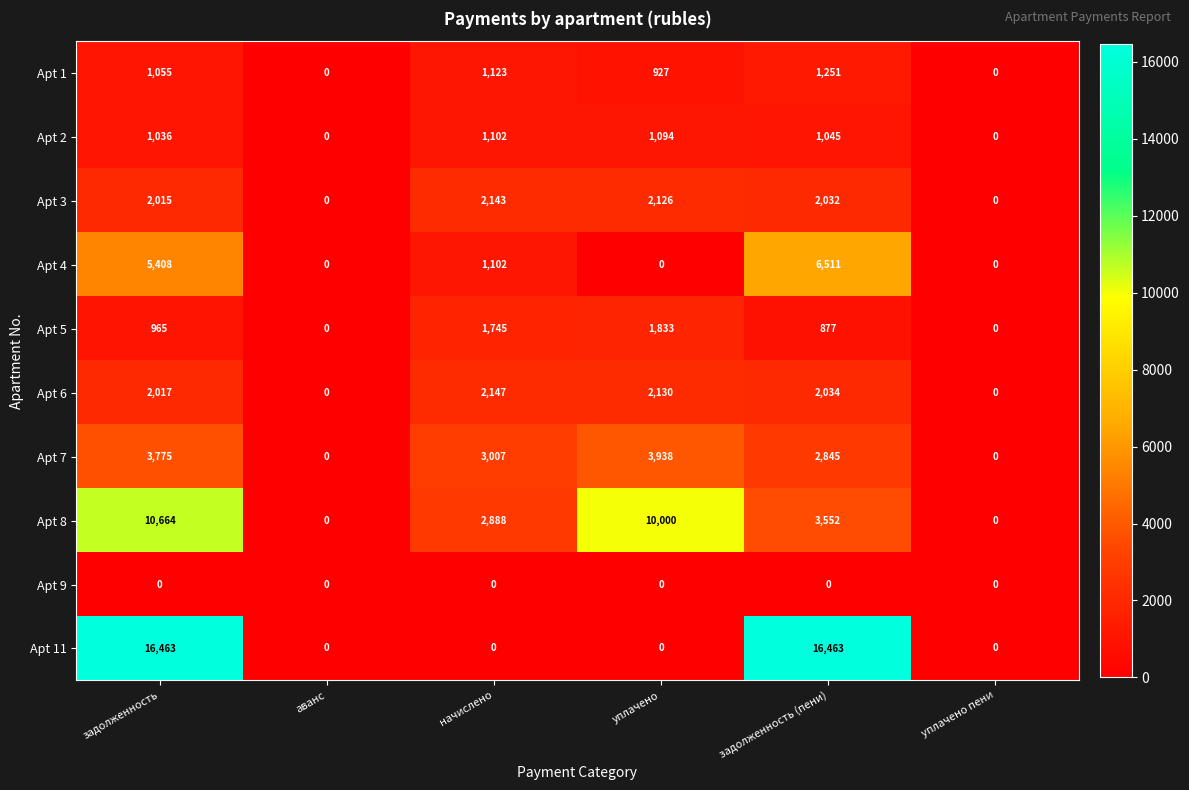

Which series has the largest total across all categories?

Apt 11